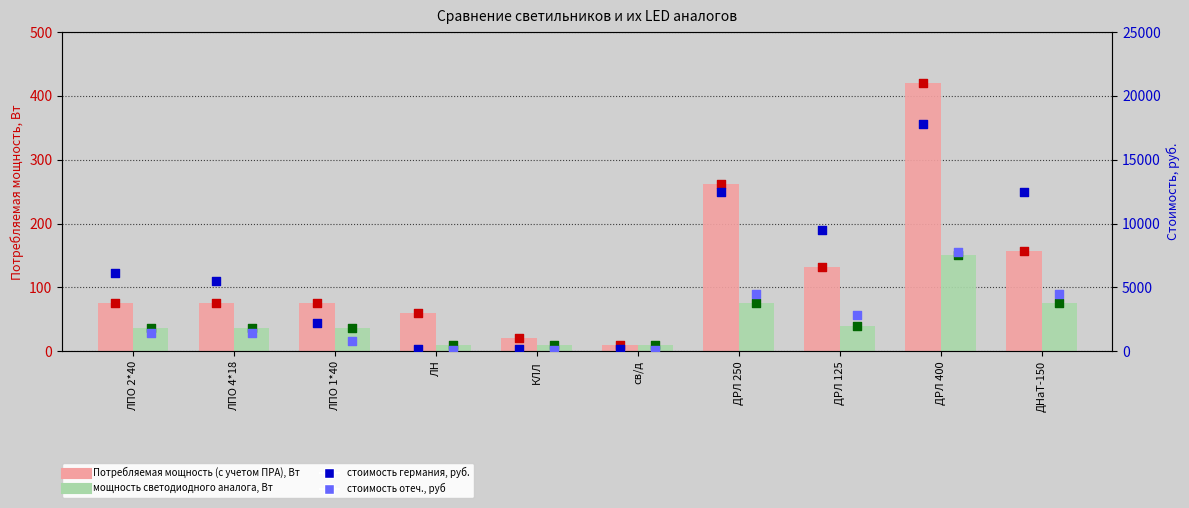

Which series reaches the maximum Y coordinate?

стоимость германия, руб.